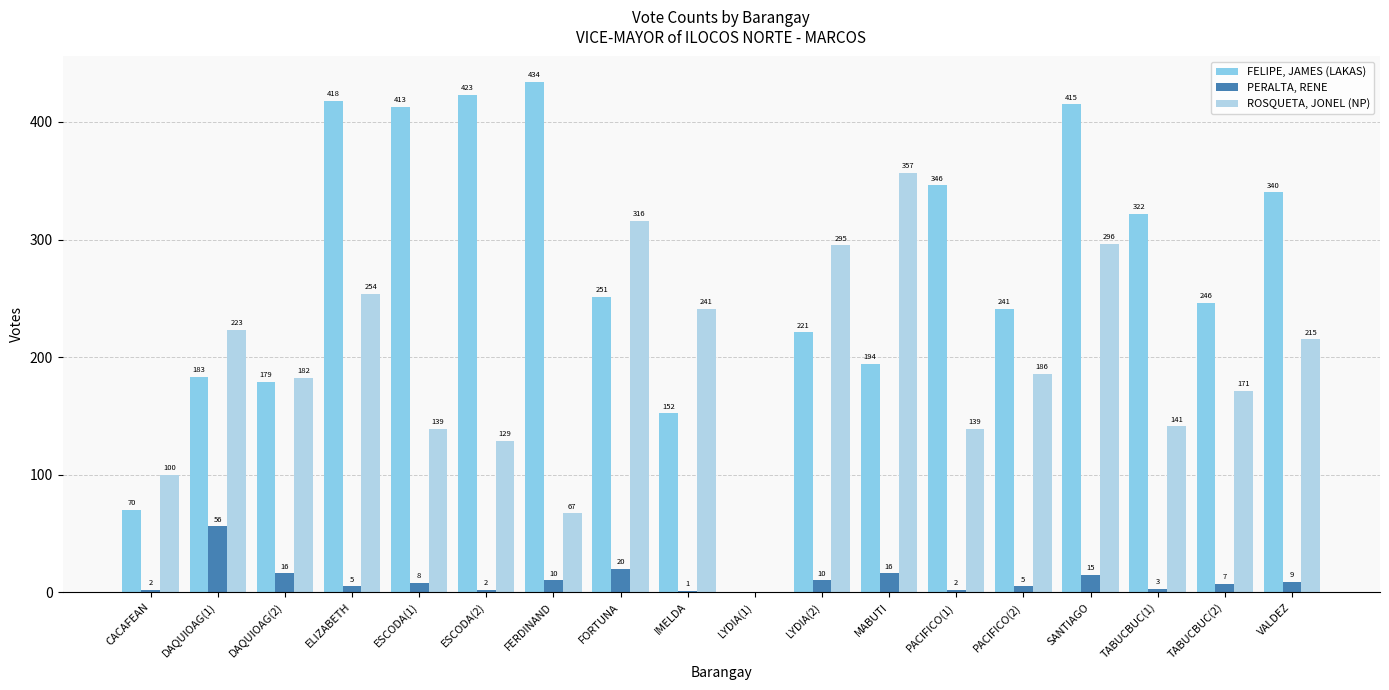

What is the sum of the PERALTA, RENE values at LYDIA(1) and ESCODA(2)?

2